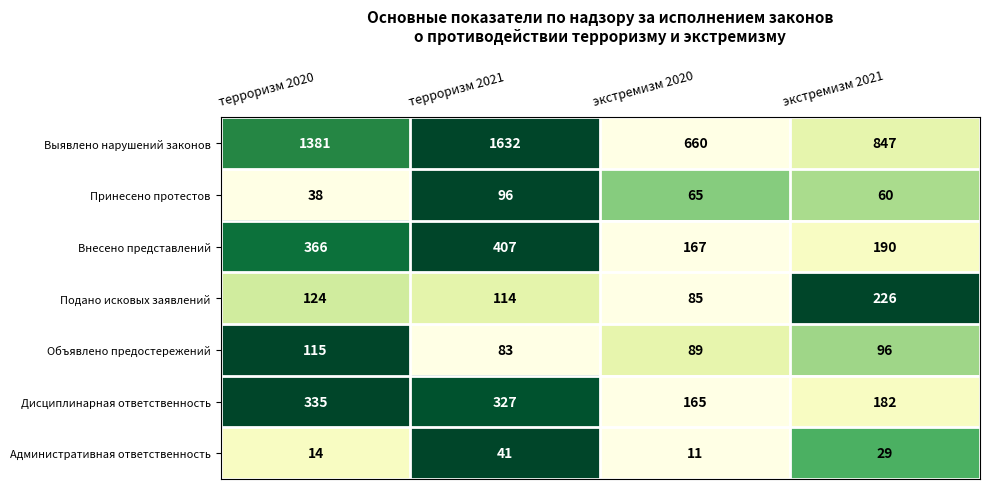

Count the number of categories in the chart.

4